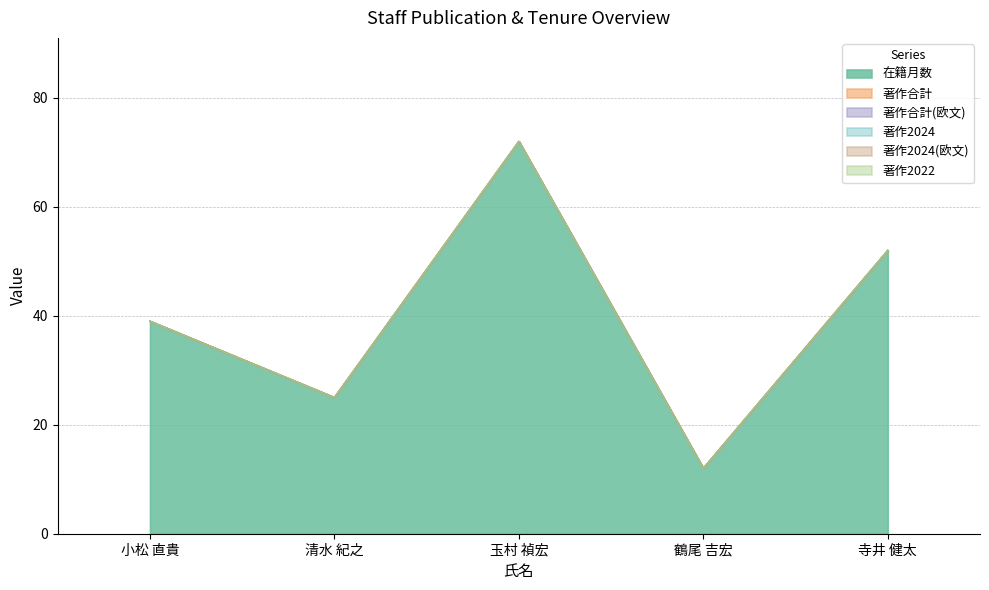

The 著作2024(欧文) series shows 0 at 寺井 健太. True or false?

True